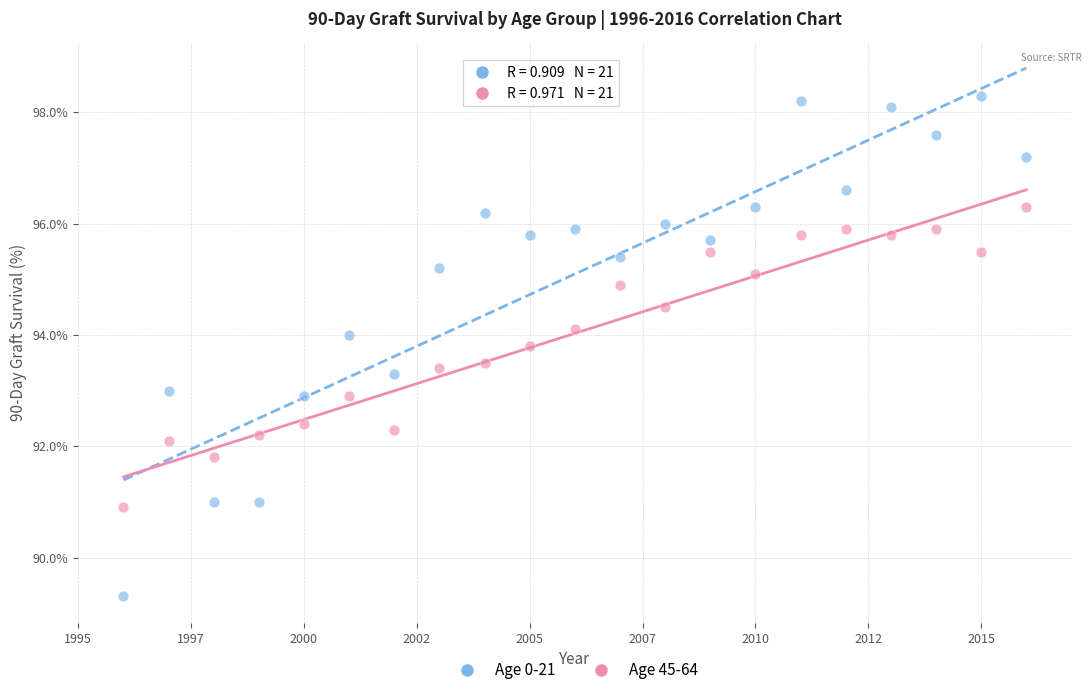

Which series reaches the maximum Y coordinate?

Age 0-21